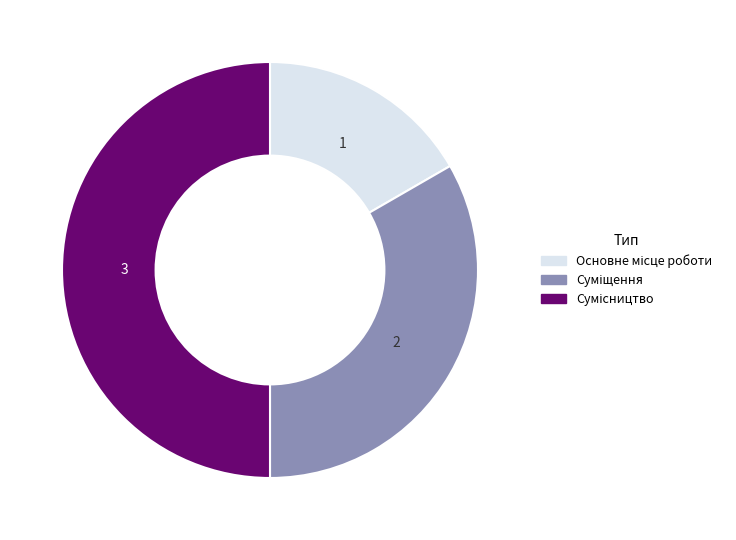

Count the number of slices in the pie.

3